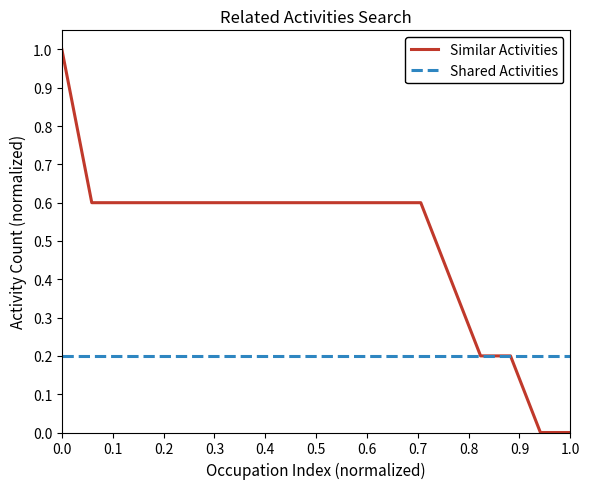

Does the chart display data point markers on the line(s)?

No